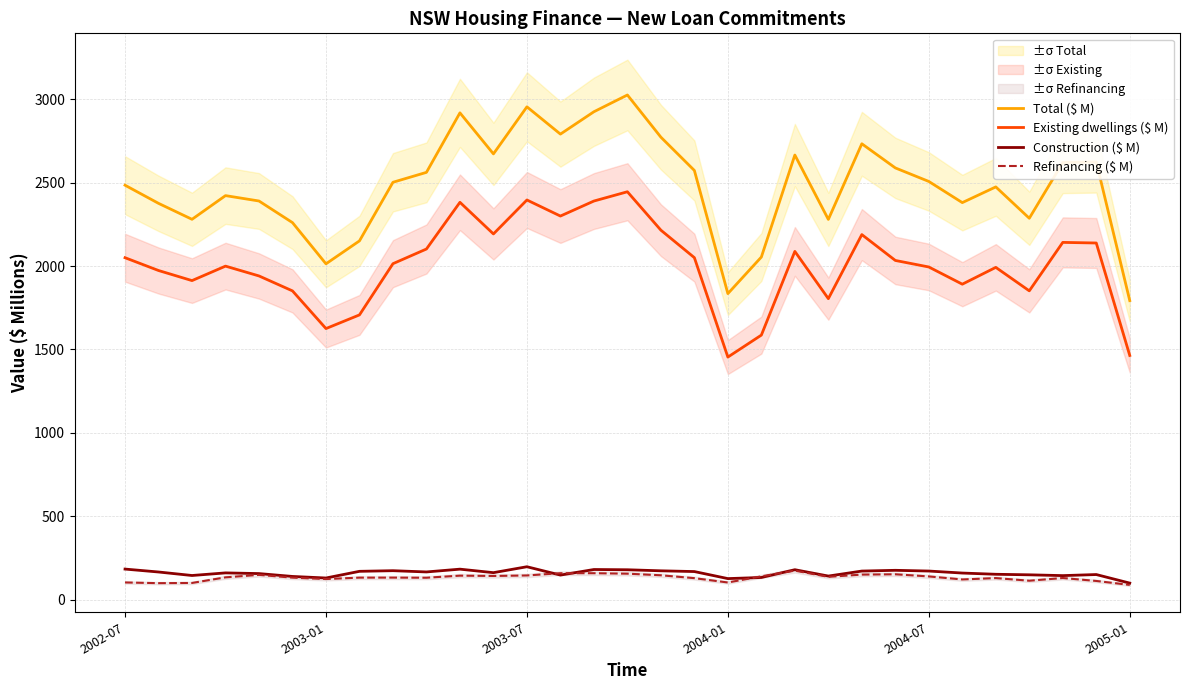

How many values in the Existing dwellings ($ M) series exceed 2014?

16